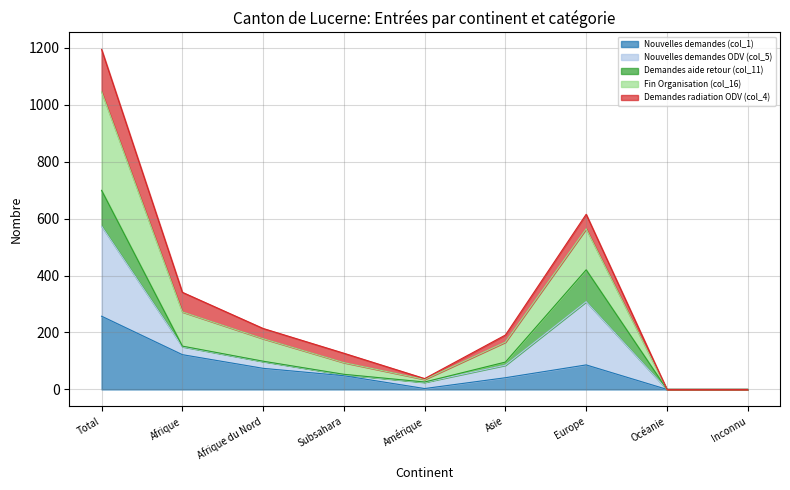

Where does the Fin Organisation (col_16) series first go above 191?

Total